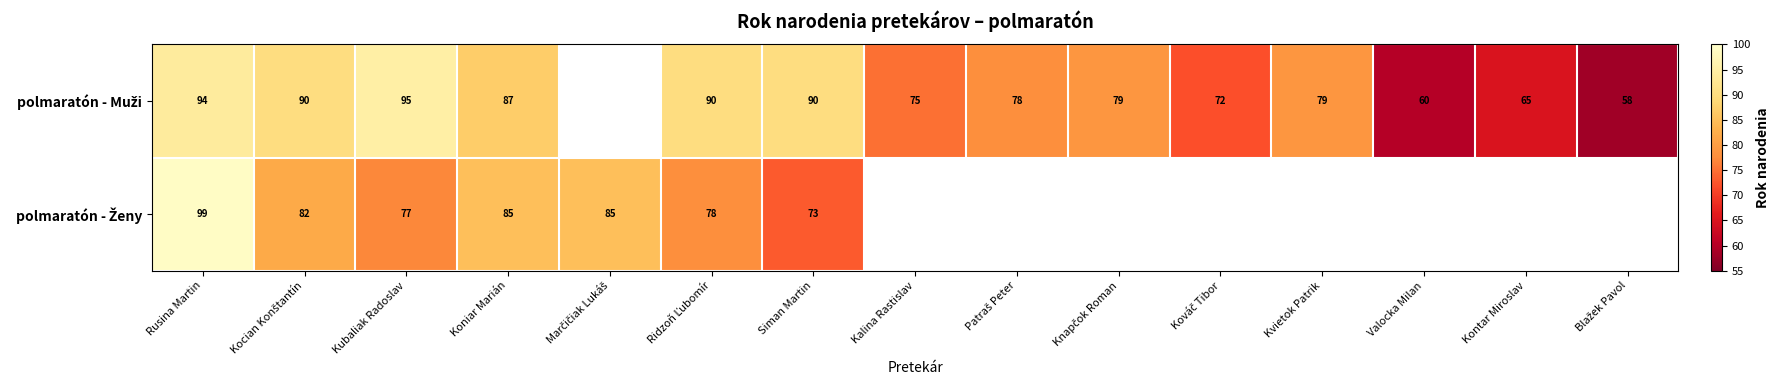

What is the spread (max minus min) of values at Rusina Martin?

5